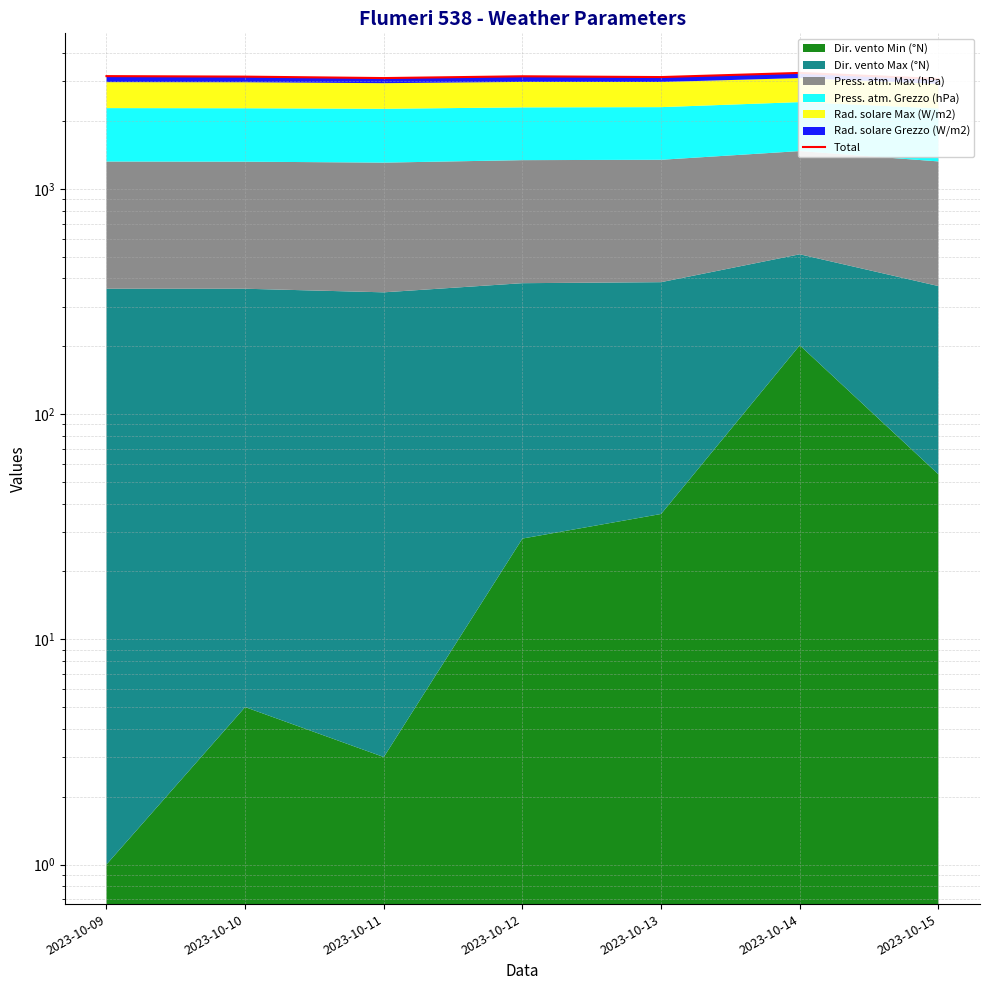

Where is the data nearest to the value 3170?

2023-10-09